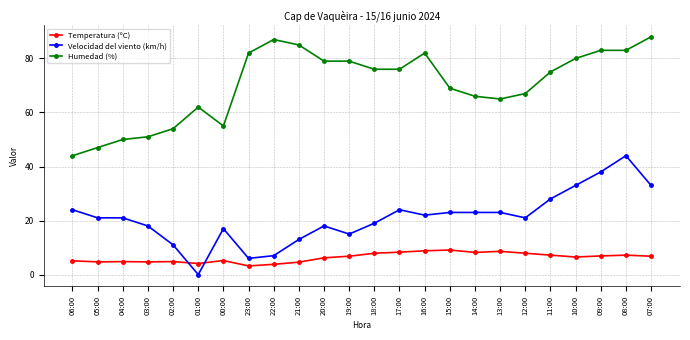

Count the number of data series in this chart.

3